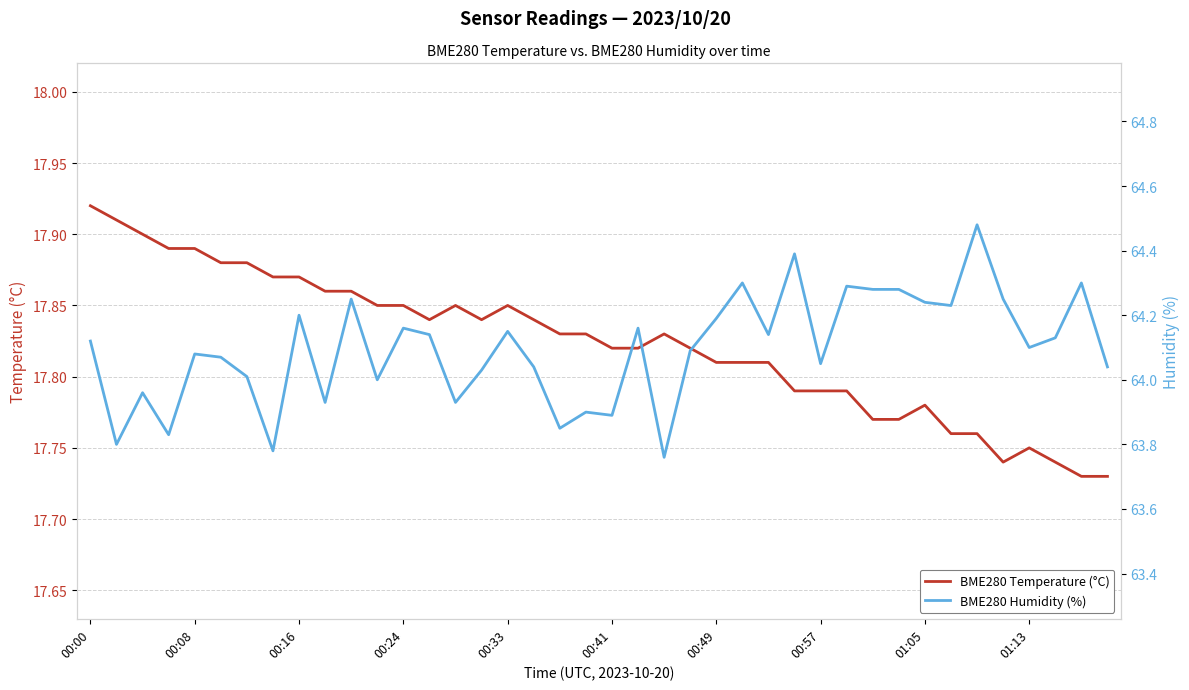

Where does the BME280 Humidity (%) series first go above 64?

00:00